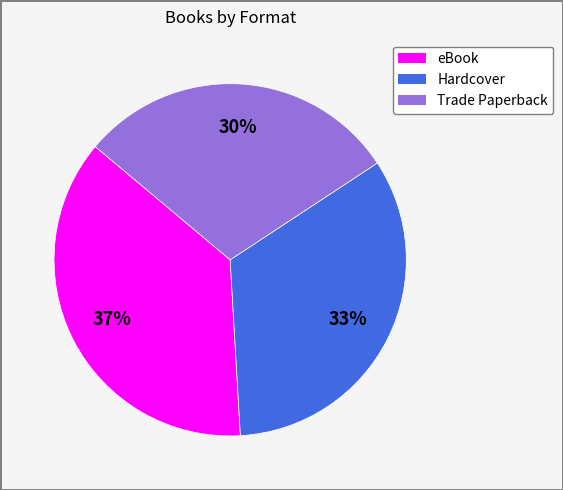

Between Trade Paperback and eBook, which is larger?

eBook